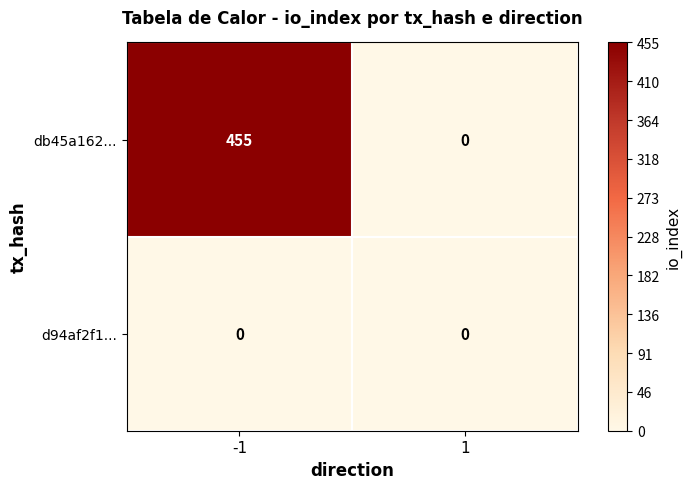

What is the greatest value displayed?

455